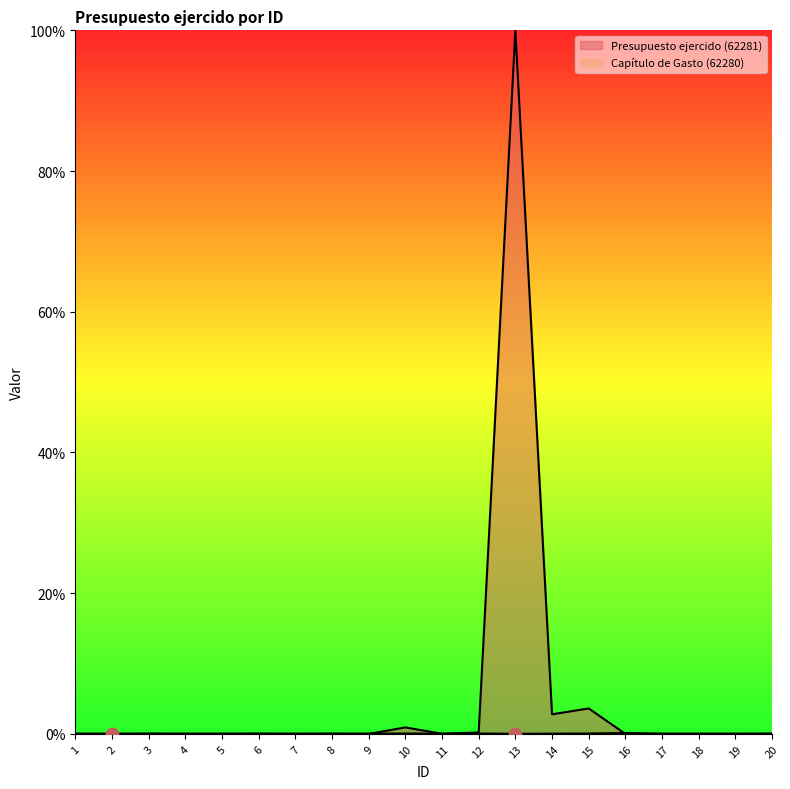

What is the total value across all series at 3?

0.1